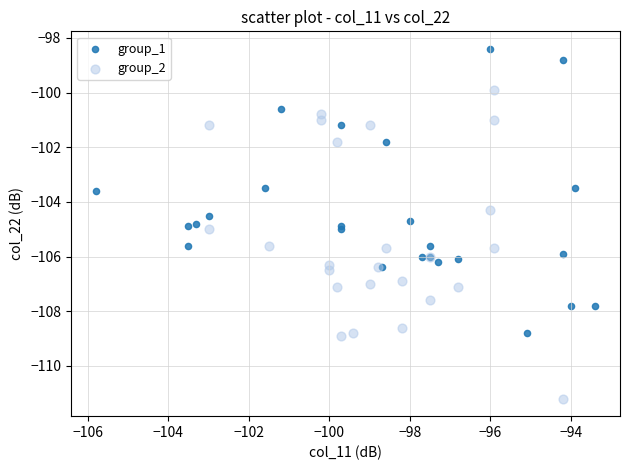

Which series reaches the minimum Y coordinate?

group_2